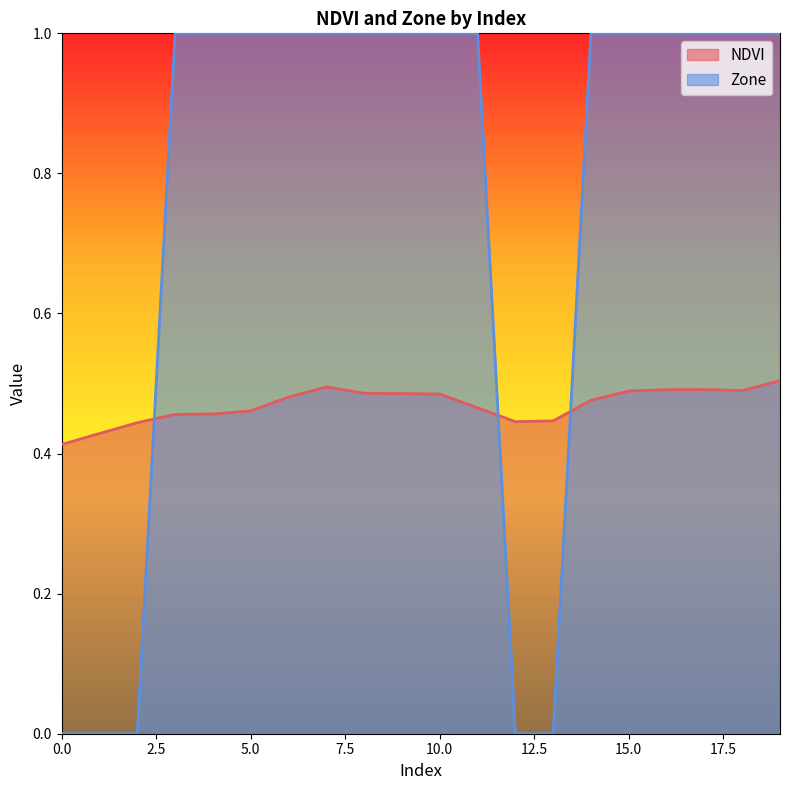

True or false: NDVI has more than 2 interior local peaks.

False